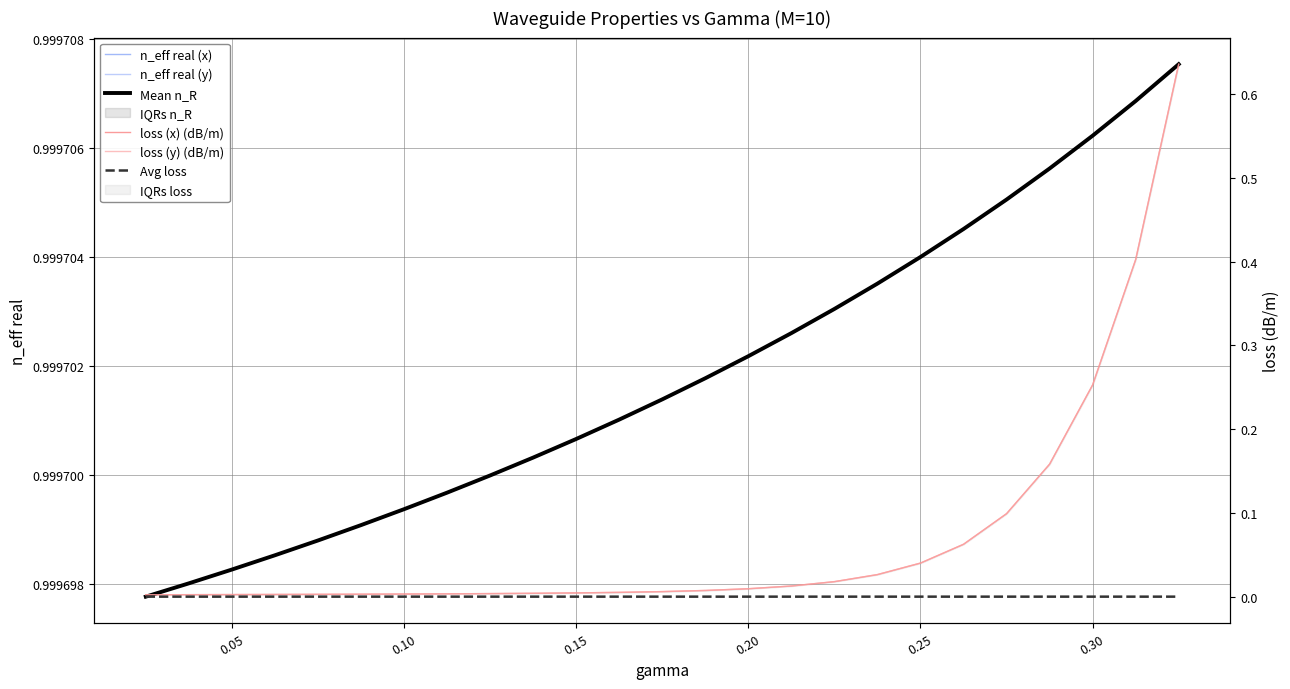

Count the number of data series in this chart.

6